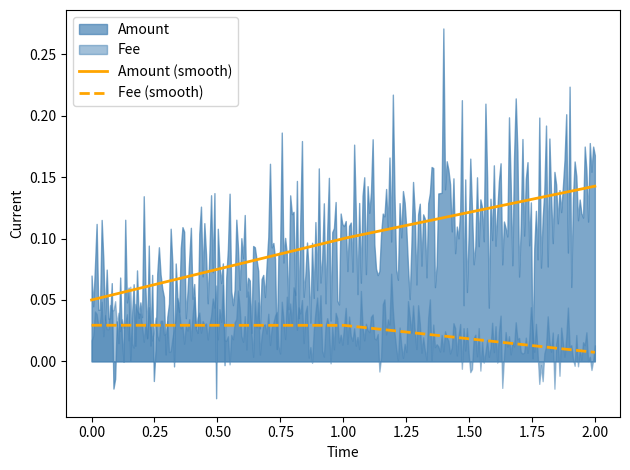

True or false: Amount (smooth) and Fee (smooth) intersect in this chart.

False